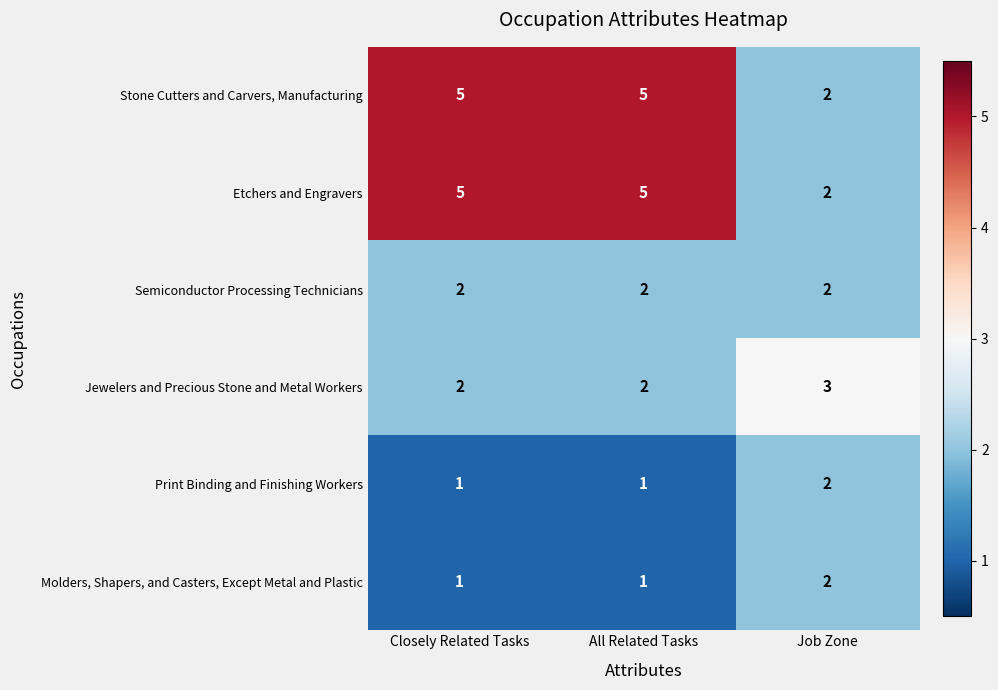

Reading right to left, what are all the values shown in this chart?

Stone Cutters and Carvers, Manufacturing: Job Zone=2	All Related Tasks=5	Closely Related Tasks=5
Etchers and Engravers: Job Zone=2	All Related Tasks=5	Closely Related Tasks=5
Semiconductor Processing Technicians: Job Zone=2	All Related Tasks=2	Closely Related Tasks=2
Jewelers and Precious Stone and Metal Workers: Job Zone=3	All Related Tasks=2	Closely Related Tasks=2
Print Binding and Finishing Workers: Job Zone=2	All Related Tasks=1	Closely Related Tasks=1
Molders, Shapers, and Casters, Except Metal and Plastic: Job Zone=2	All Related Tasks=1	Closely Related Tasks=1